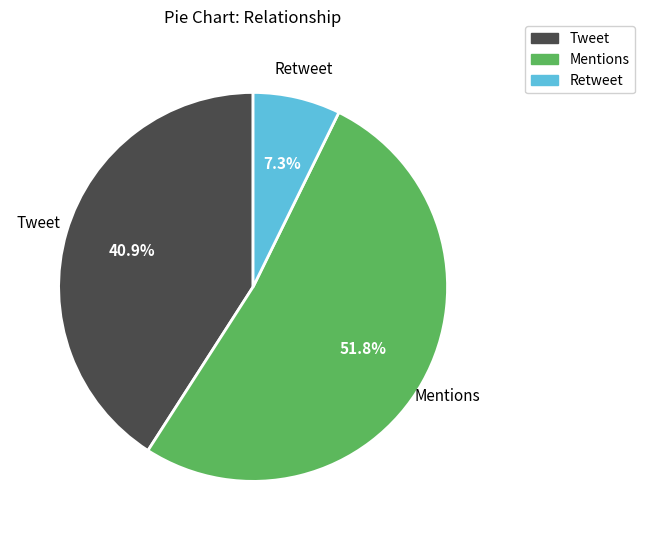

To the nearest percent, what is the combined percentage of Mentions and Retweet?

59%